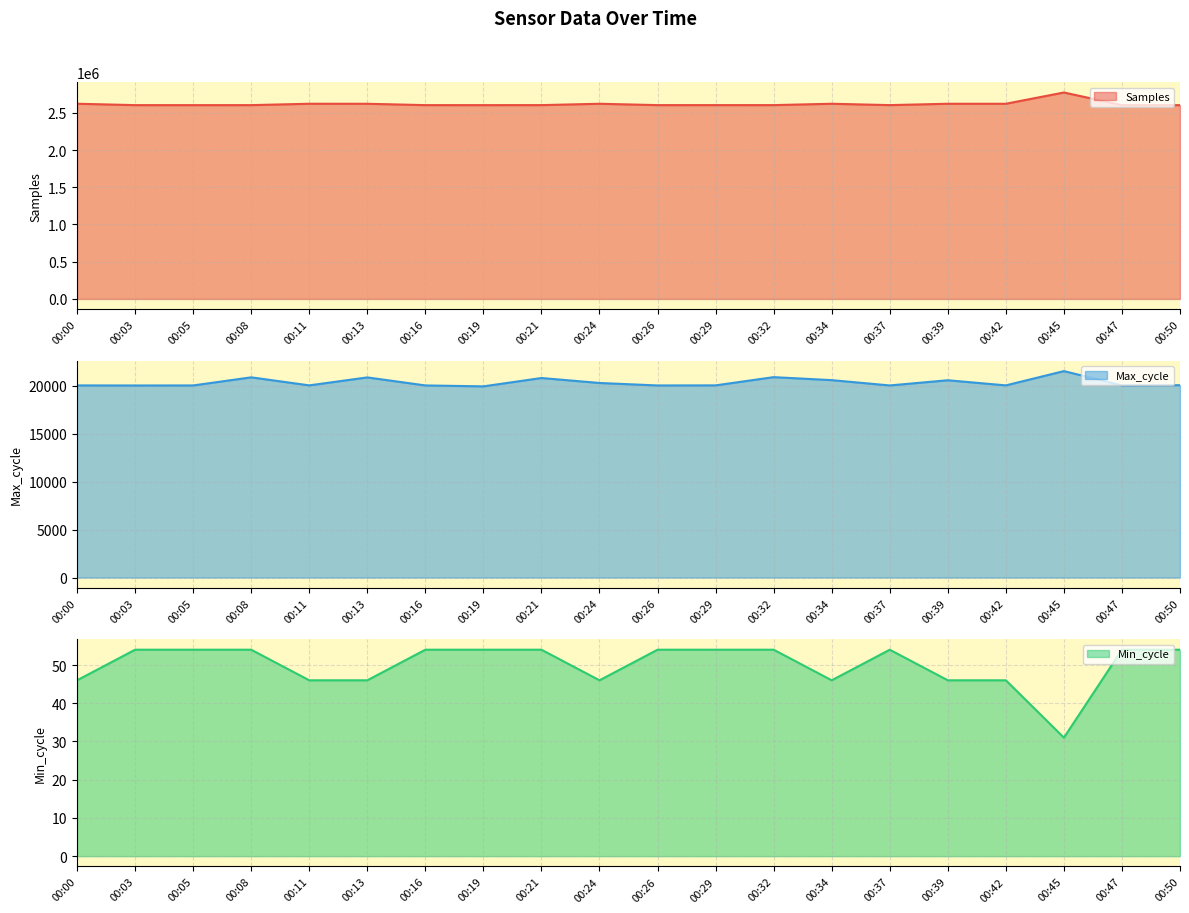

Rank the series at 00:37 from lowest to highest value.

Min_cycle, Max_cycle, Samples